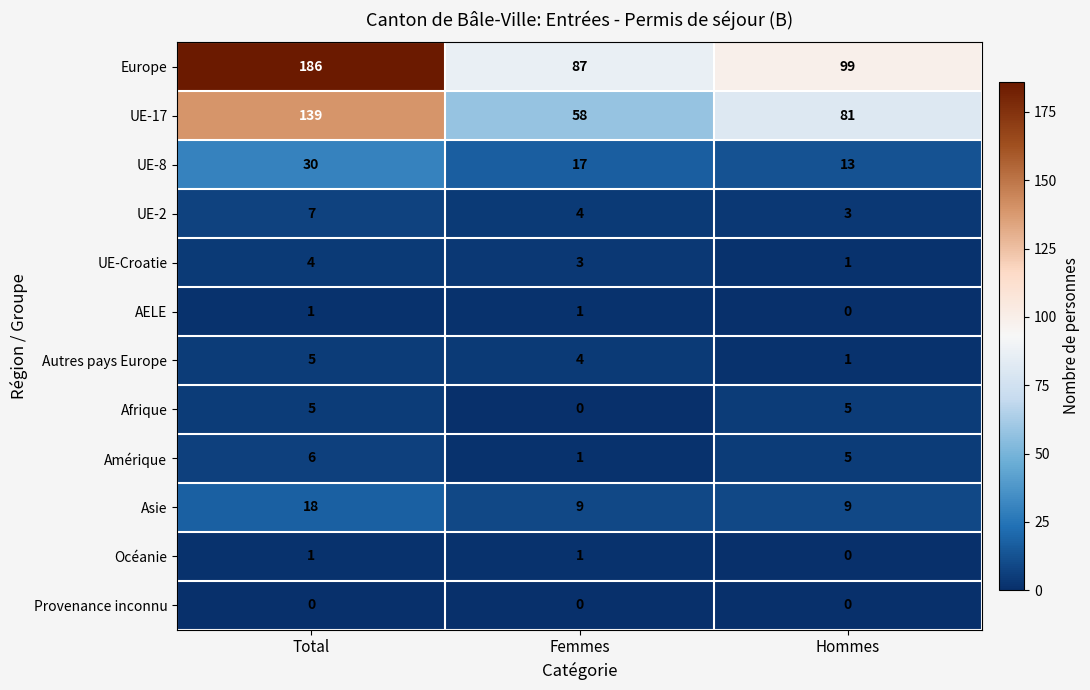

True or false: Afrique has a value of 7 at Hommes.

False